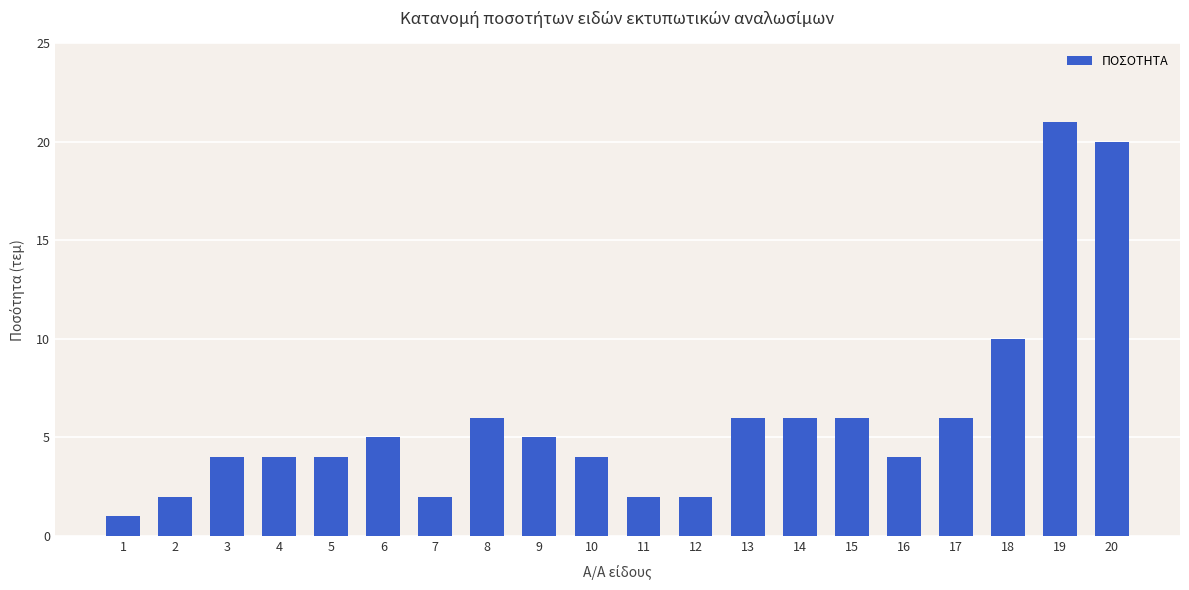

At which category does the chart reach its peak across all series?

19